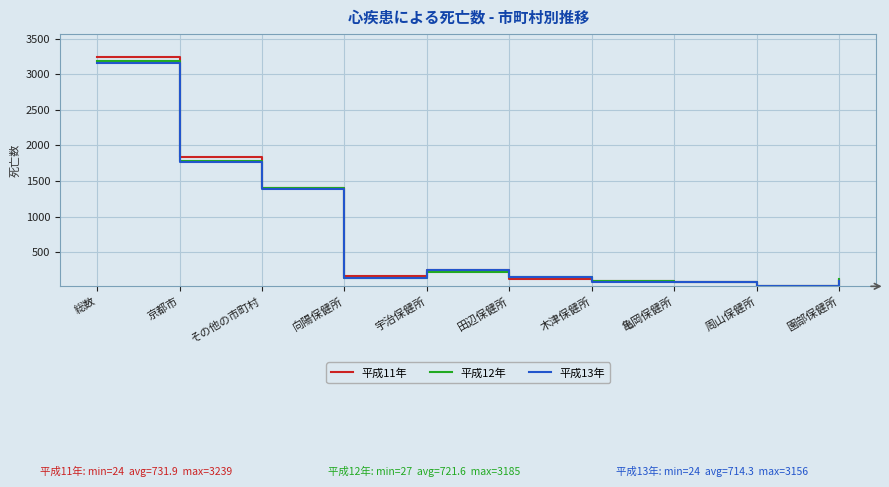

How many lines are shown in the chart?

3